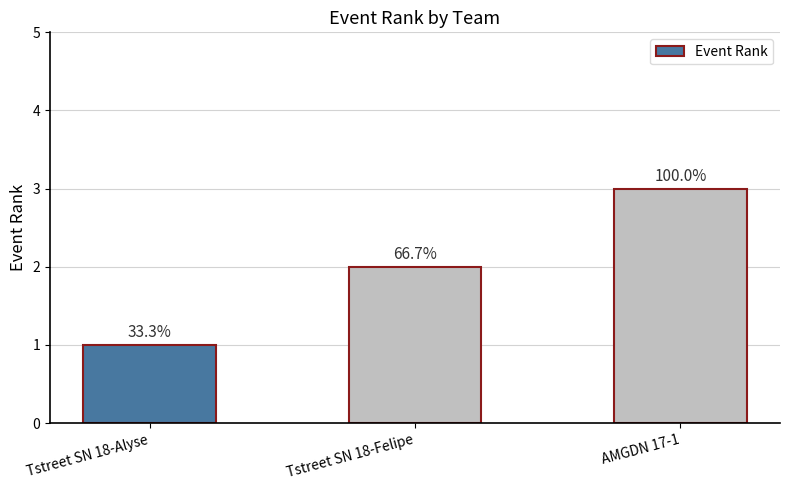

What is the label of the 1st bar from the right?

AMGDN 17-1